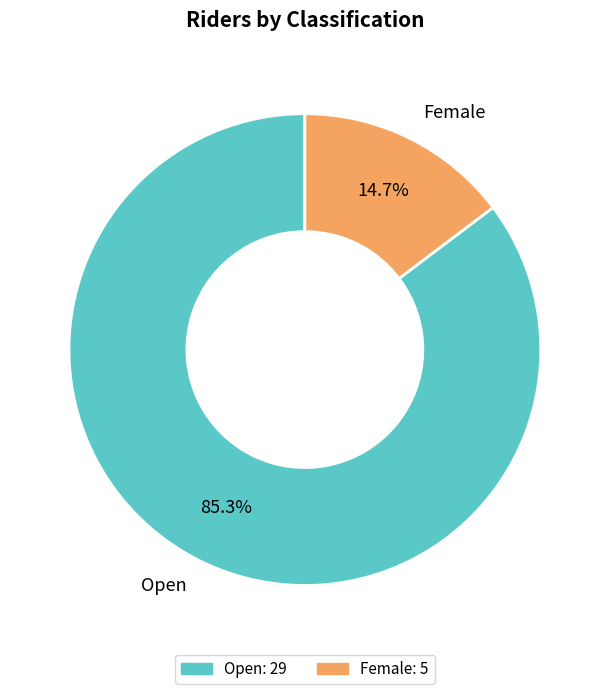

Is there any slice that represents more than half of the pie?

Yes